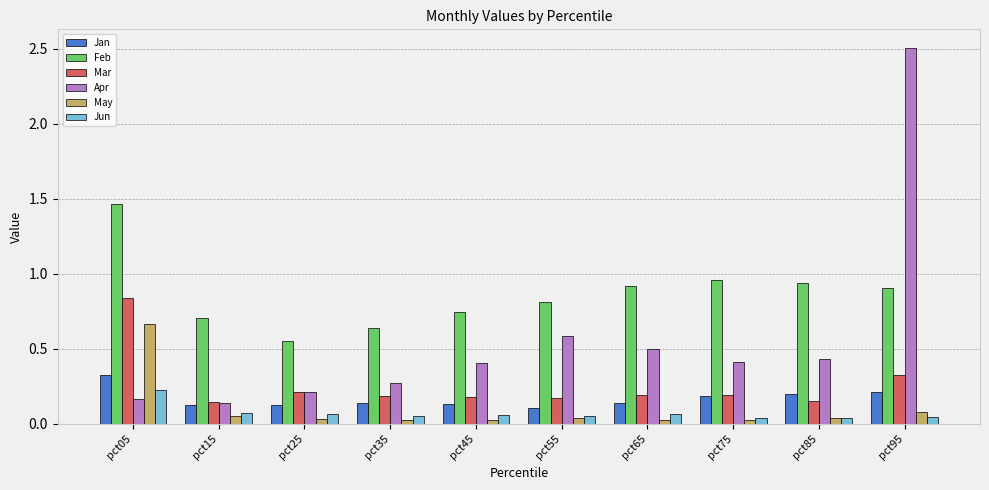

How many Mar values are between 0 and 1?

10